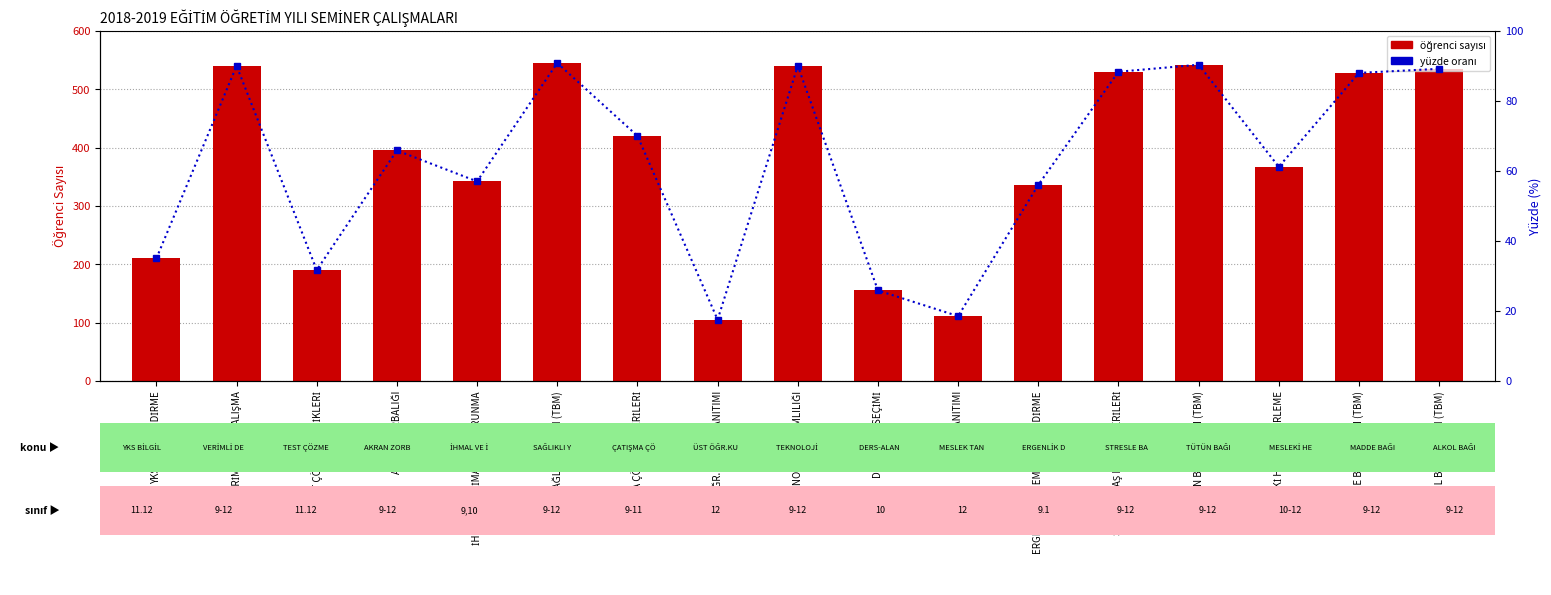

At which category is the sum across all series the highest?

SAĞLIKLI YAŞAM (TBM)